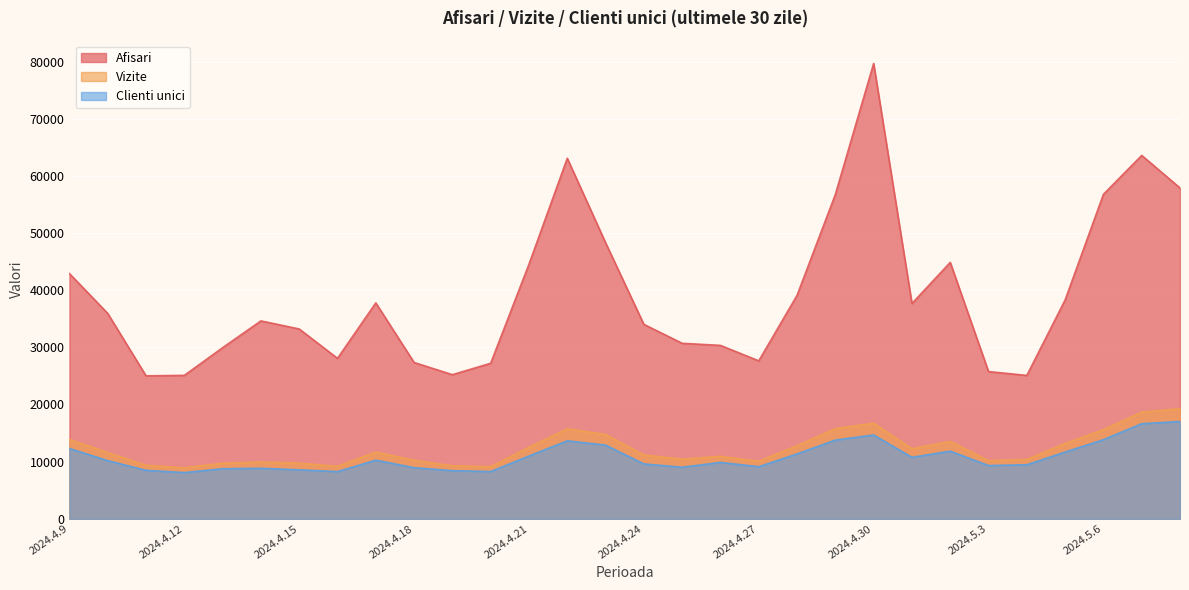

What position from the left is 2024.4.10?

2